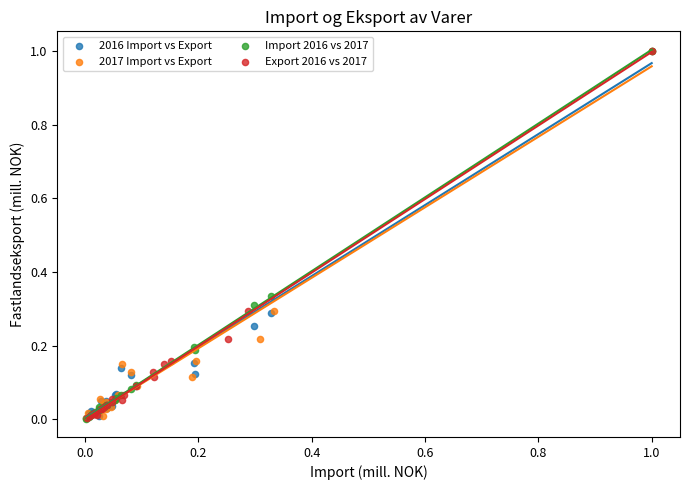

What are all the series names shown in the legend?

2016 Import vs Export, 2017 Import vs Export, Import 2016 vs 2017, Export 2016 vs 2017